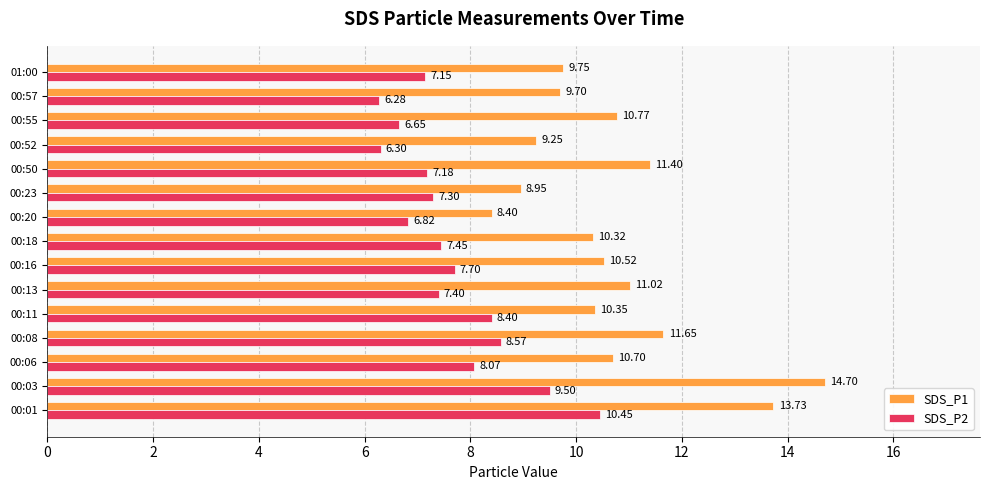

Rank the series by their maximum value, from highest to lowest.

SDS_P1, SDS_P2